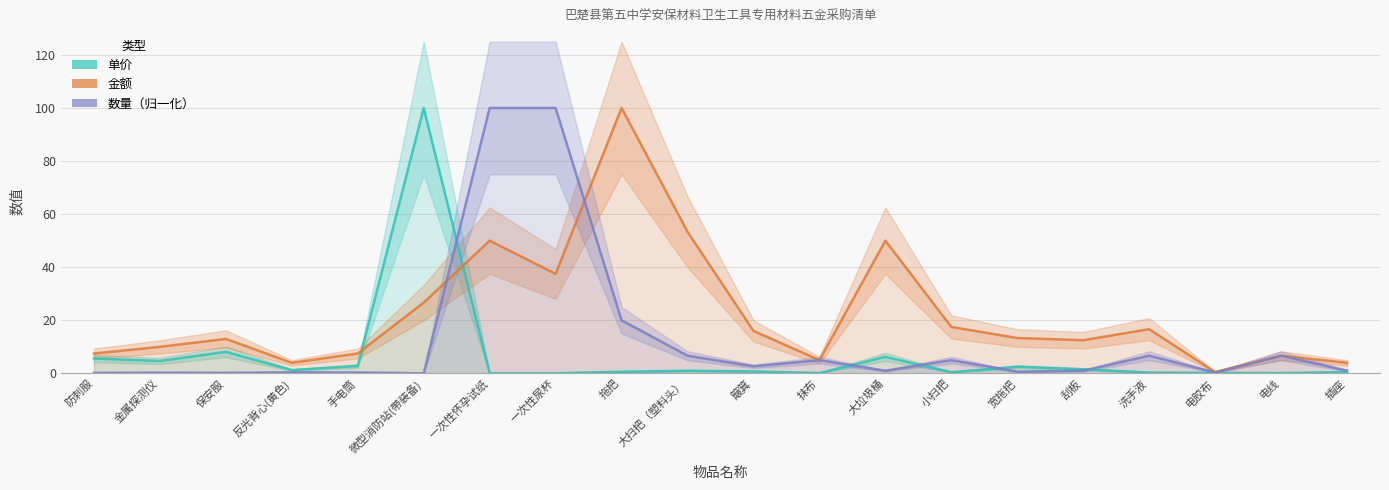

Which series has the largest range (max minus min)?

数量